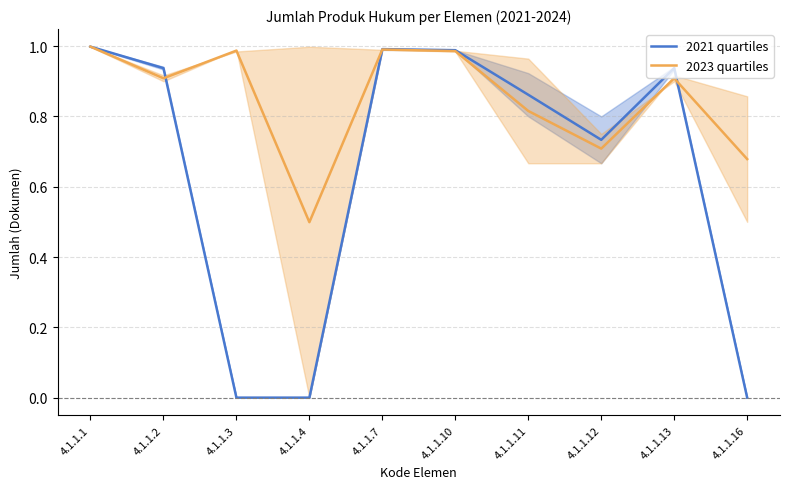

What is the difference between the second highest and second lowest values in the 2023 quartiles series?

0.3